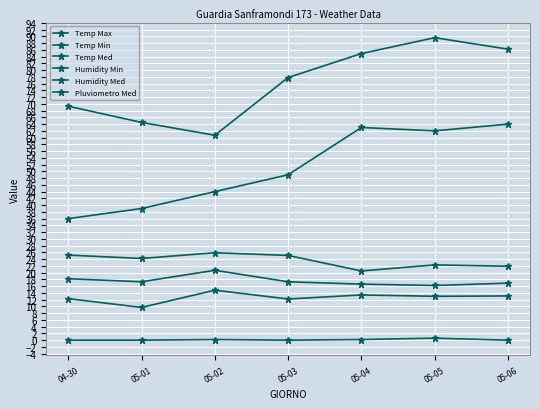

At which category is the sum across all series the highest?

05-05